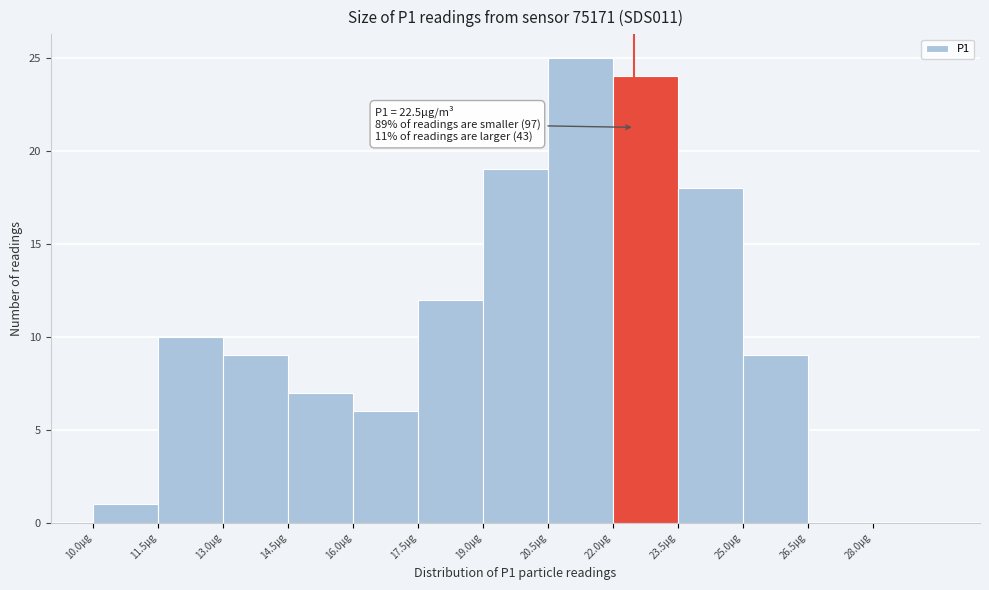

Over which range of the x-axis is the bar tallest?

20.5 to 22.0